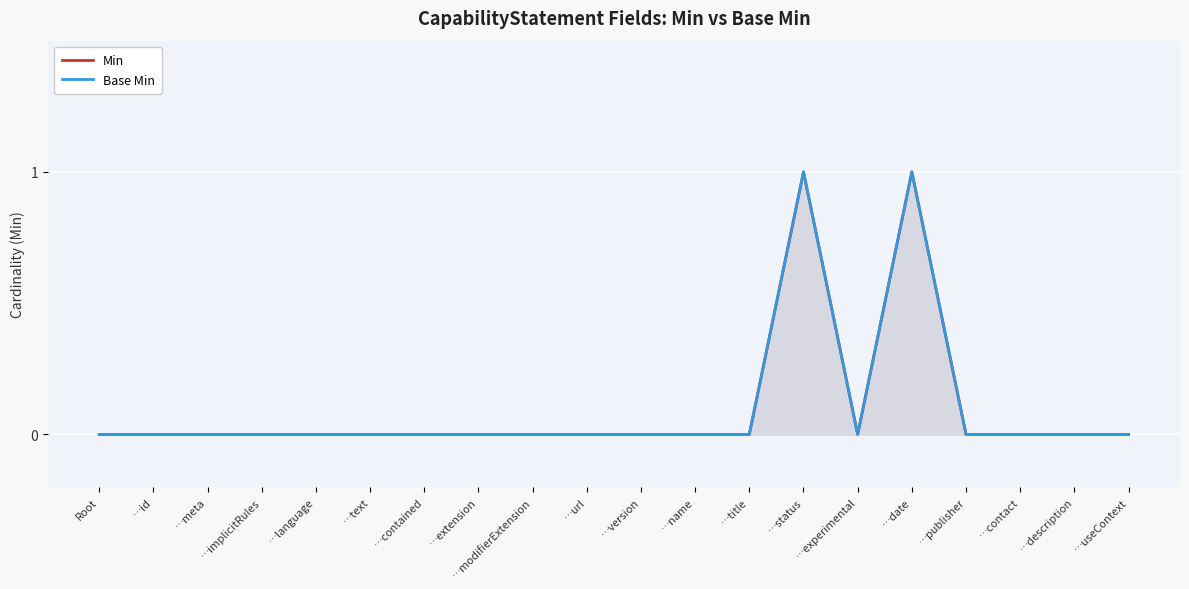

At how many categories does at least one series exceed 0?

2